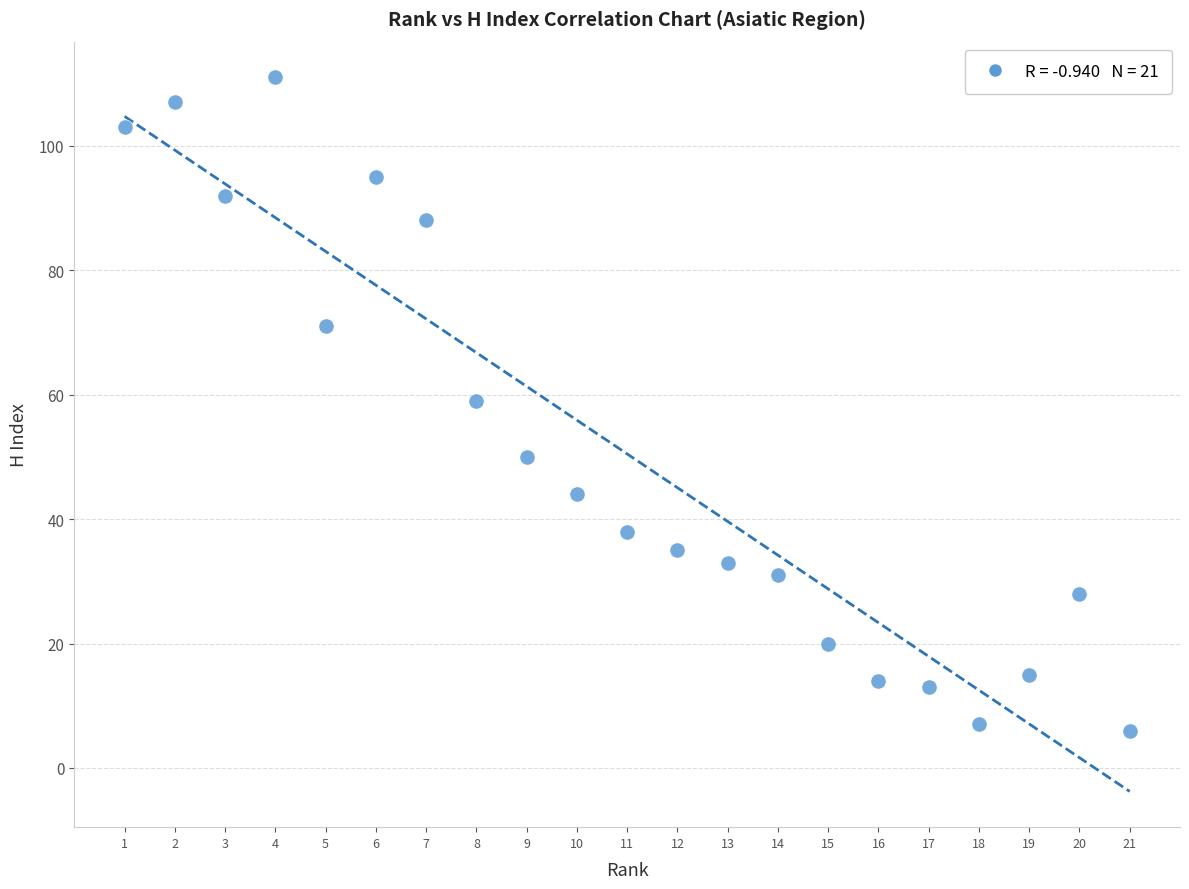

What is the range of X values (max minus min)?

20